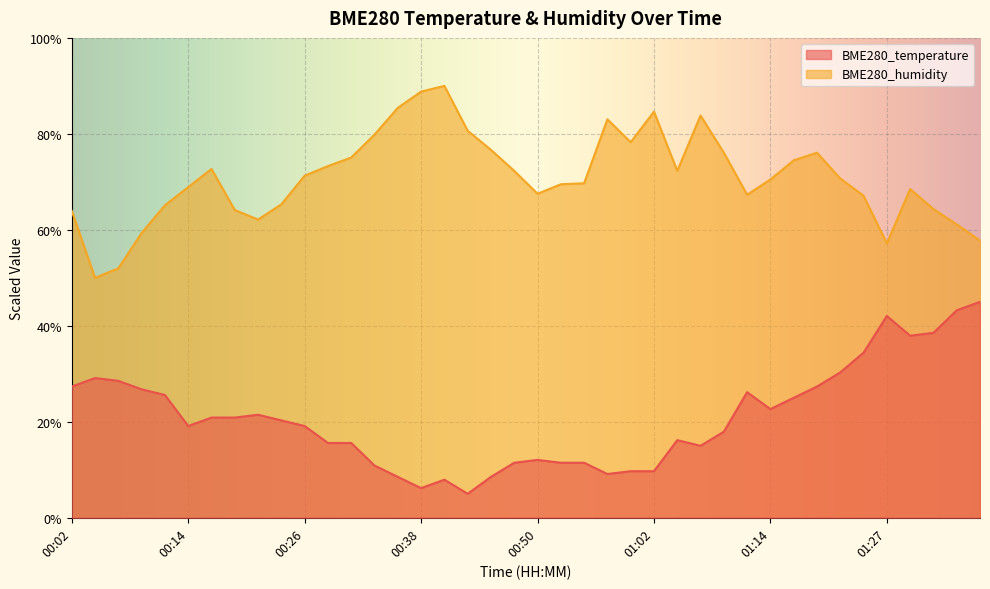

Where is the first local maximum for BME280_humidity?

00:16